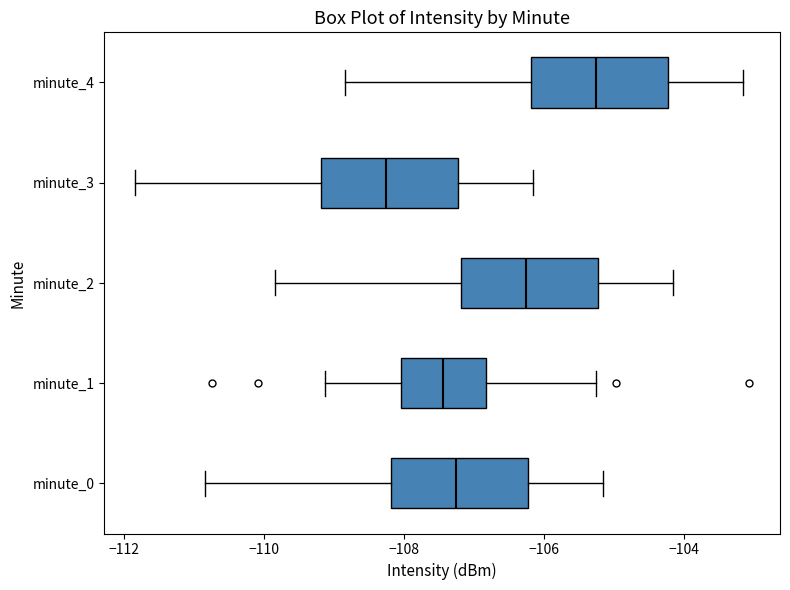

Where is the right edge of the box for minute_4 on the x-axis? The values are not printed on the chart, so give them approximately, as read against the axis.

-104.2